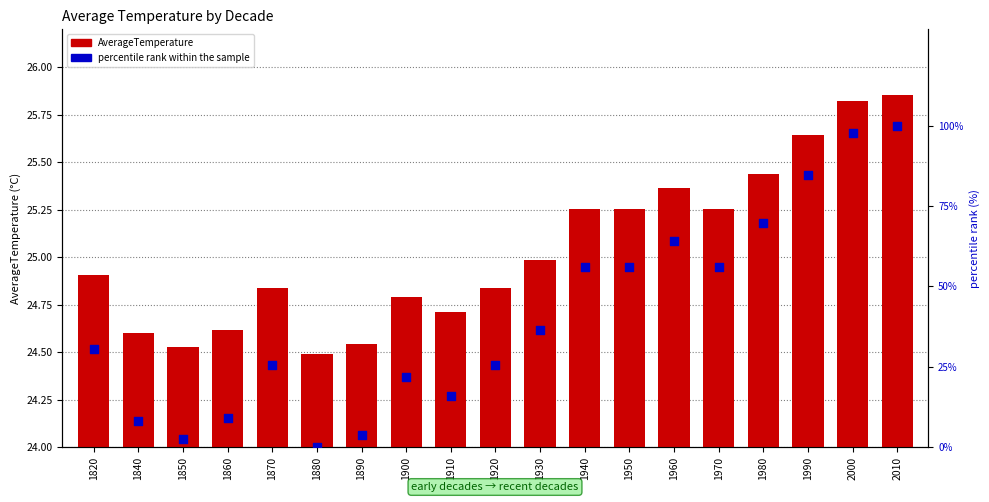

At how many categories does at least one series exceed 60?

5